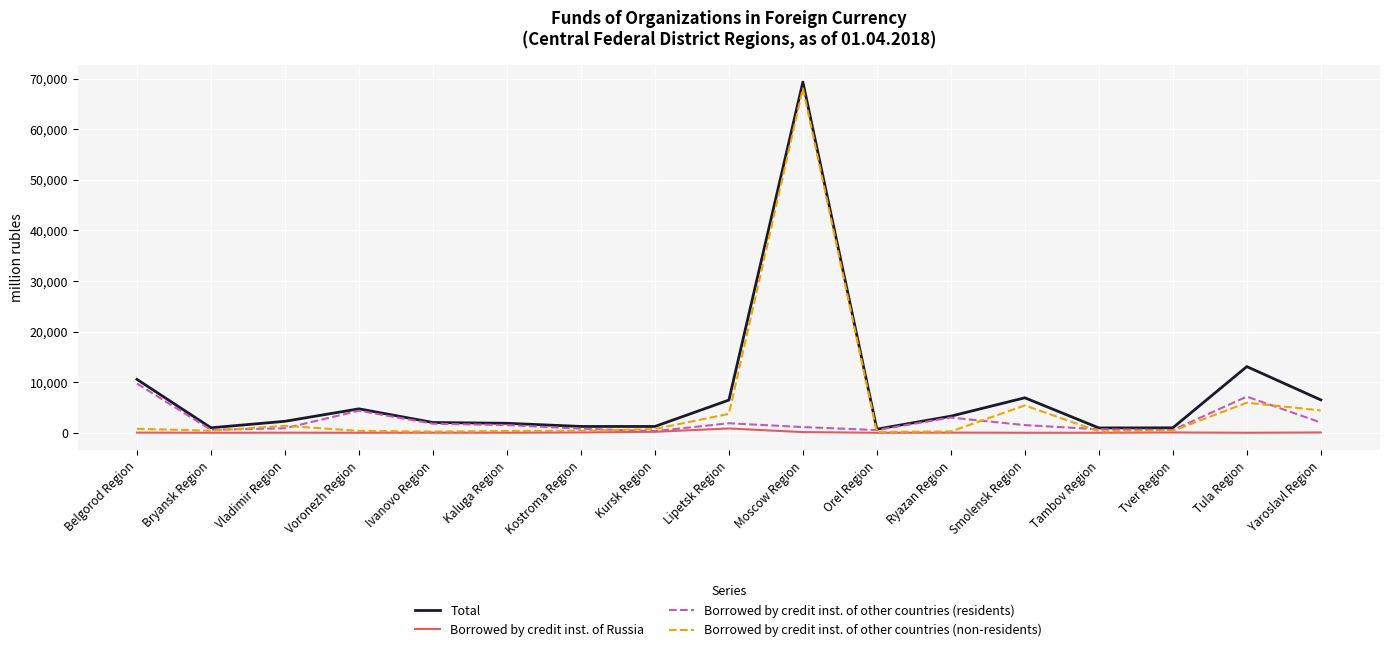

What is the greatest value displayed?

69309